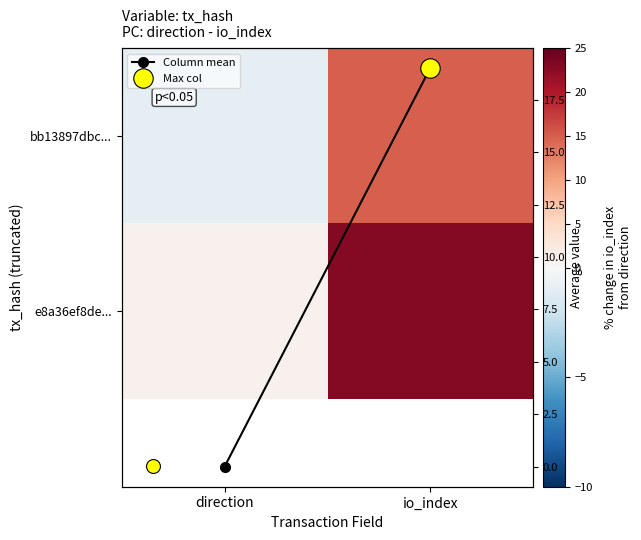

Which has a higher value, direction or io_index?

io_index